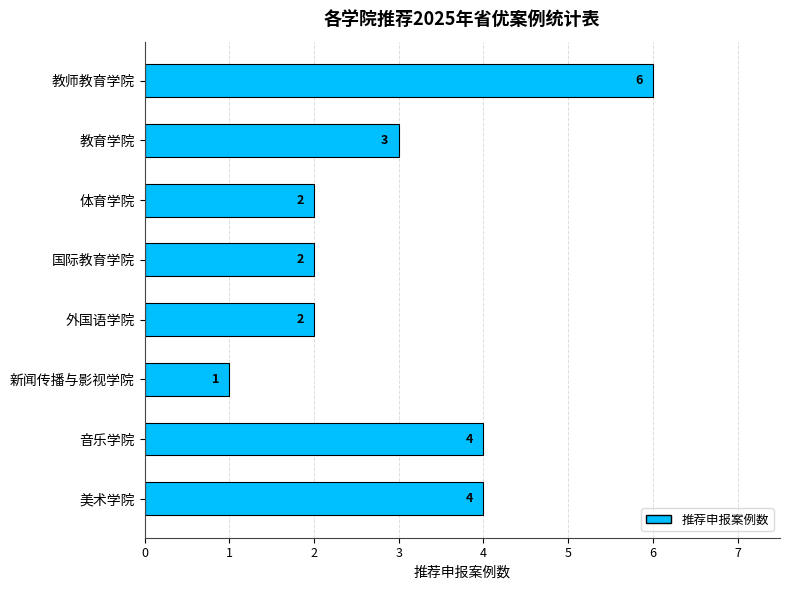

Which label corresponds to the smallest value in the chart?

新闻传播与影视学院